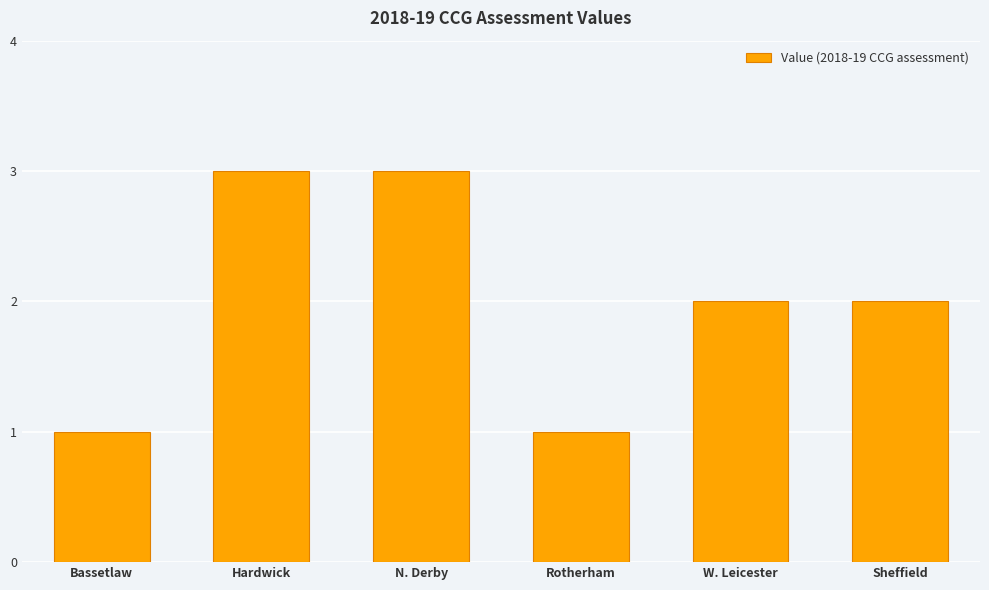

How many series are shown in this chart?

1